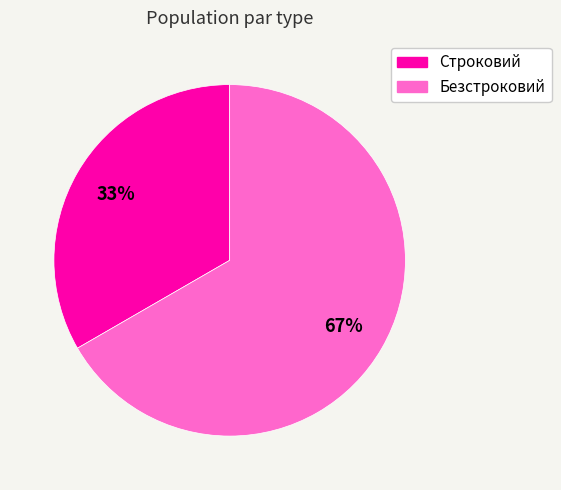

The Безстроковий slice represents 67% of the pie. True or false?

True